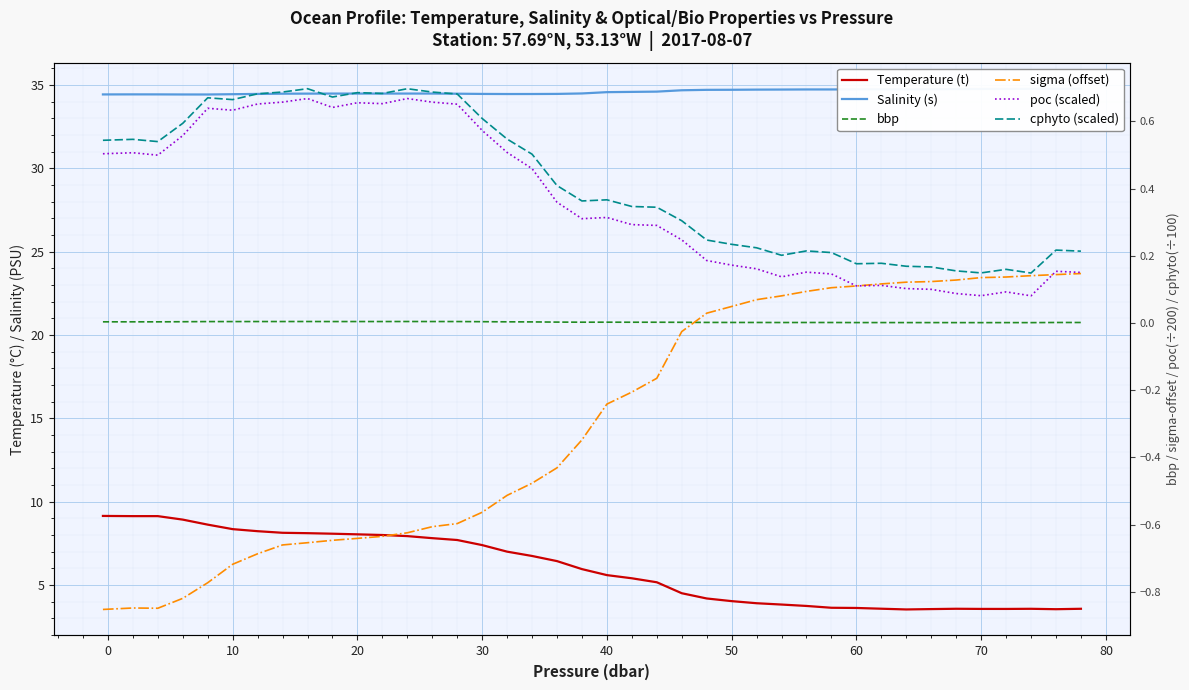

Reading left to right, extract all data points from this chart.

Temperature (t): 9.2	9.1	9.1	8.9	8.6	8.4	8.2	8.1	8.1	8.1	8.0	8.0	7.9	7.8	7.7	7.4	7.0	6.7	6.4	6.0	5.6	5.4	5.2	4.5	4.2	4.0	3.9	3.8	3.8	3.6	3.6	3.6	3.5	3.6	3.6	3.6	3.6	3.6	3.6	3.6
Salinity (s): 34.4	34.4	34.4	34.4	34.4	34.4	34.5	34.5	34.5	34.5	34.5	34.5	34.5	34.5	34.5	34.5	34.5	34.5	34.5	34.5	34.6	34.6	34.6	34.7	34.7	34.7	34.7	34.7	34.7	34.7	34.7	34.7	34.7	34.7	34.7	34.8	34.8	34.8	34.8	34.8
bbp: 0.0	0.0	0.0	0.0	0.0	0.0	0.0	0.0	0.0	0.0	0.0	0.0	0.0	0.0	0.0	0.0	0.0	0.0	0.0	0.0	0.0	0.0	0.0	0.0	0.0	0.0	0.0	0.0	0.0	0.0	0.0	0.0	0.0	0.0	0.0	0.0	0.0	0.0	0.0	0.0
sigma (offset): -0.9	-0.8	-0.8	-0.8	-0.8	-0.7	-0.7	-0.7	-0.7	-0.6	-0.6	-0.6	-0.6	-0.6	-0.6	-0.6	-0.5	-0.5	-0.4	-0.3	-0.2	-0.2	-0.2	-0.0	0.0	0.0	0.1	0.1	0.1	0.1	0.1	0.1	0.1	0.1	0.1	0.1	0.1	0.1	0.1	0.1
poc (scaled): 0.5	0.5	0.5	0.6	0.6	0.6	0.7	0.7	0.7	0.6	0.7	0.7	0.7	0.7	0.7	0.6	0.5	0.5	0.4	0.3	0.3	0.3	0.3	0.2	0.2	0.2	0.2	0.1	0.2	0.1	0.1	0.1	0.1	0.1	0.1	0.1	0.1	0.1	0.2	0.2
cphyto (scaled): 0.5	0.5	0.5	0.6	0.7	0.7	0.7	0.7	0.7	0.7	0.7	0.7	0.7	0.7	0.7	0.6	0.5	0.5	0.4	0.4	0.4	0.3	0.3	0.3	0.2	0.2	0.2	0.2	0.2	0.2	0.2	0.2	0.2	0.2	0.2	0.1	0.2	0.1	0.2	0.2